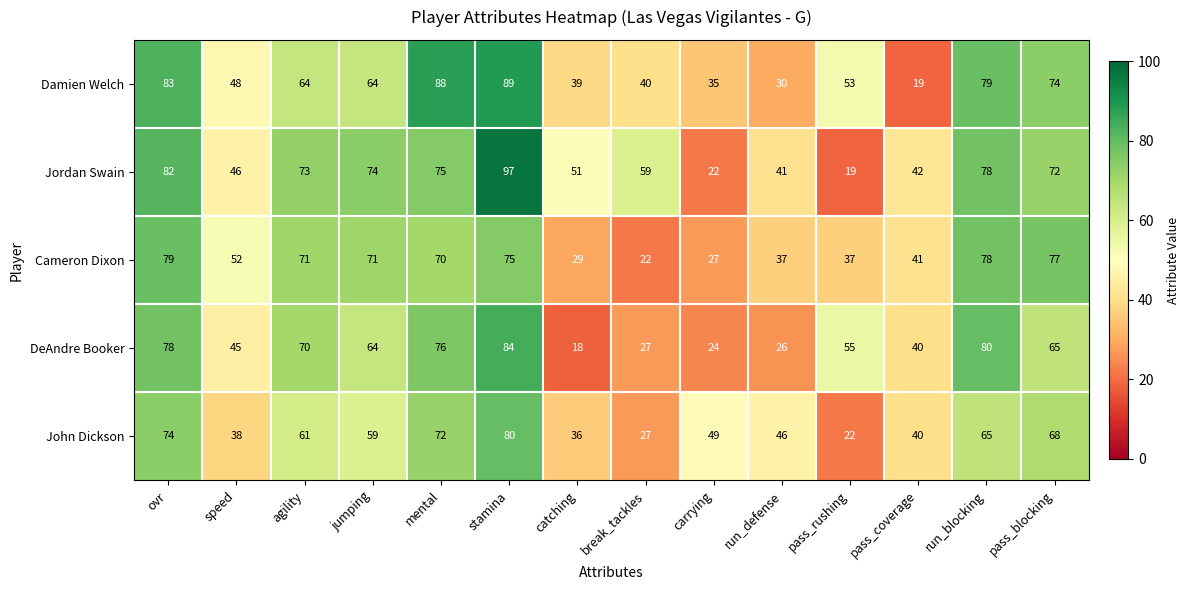

At which label is Jordan Swain closest to 58?

break_tackles